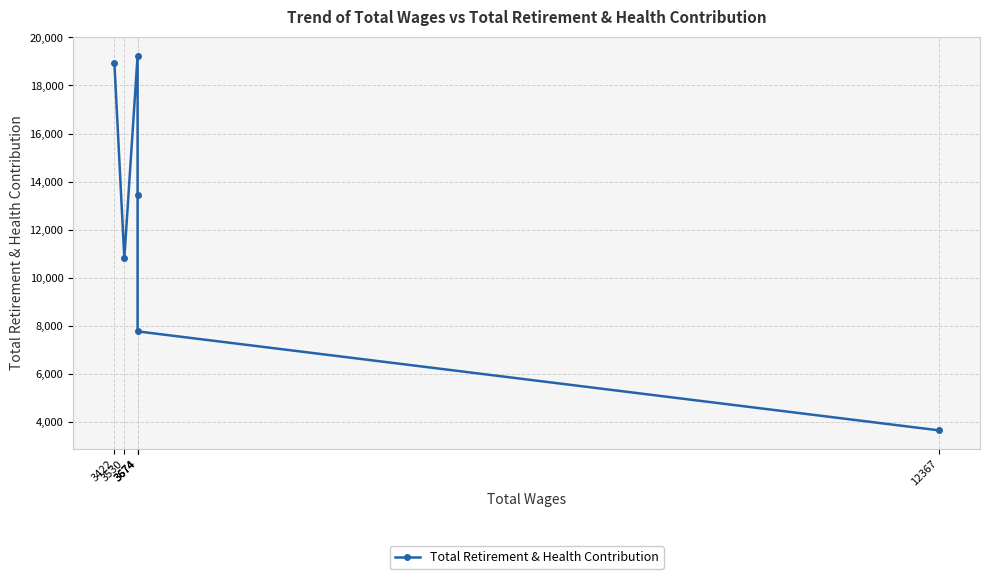

What is the smallest value displayed?

3641